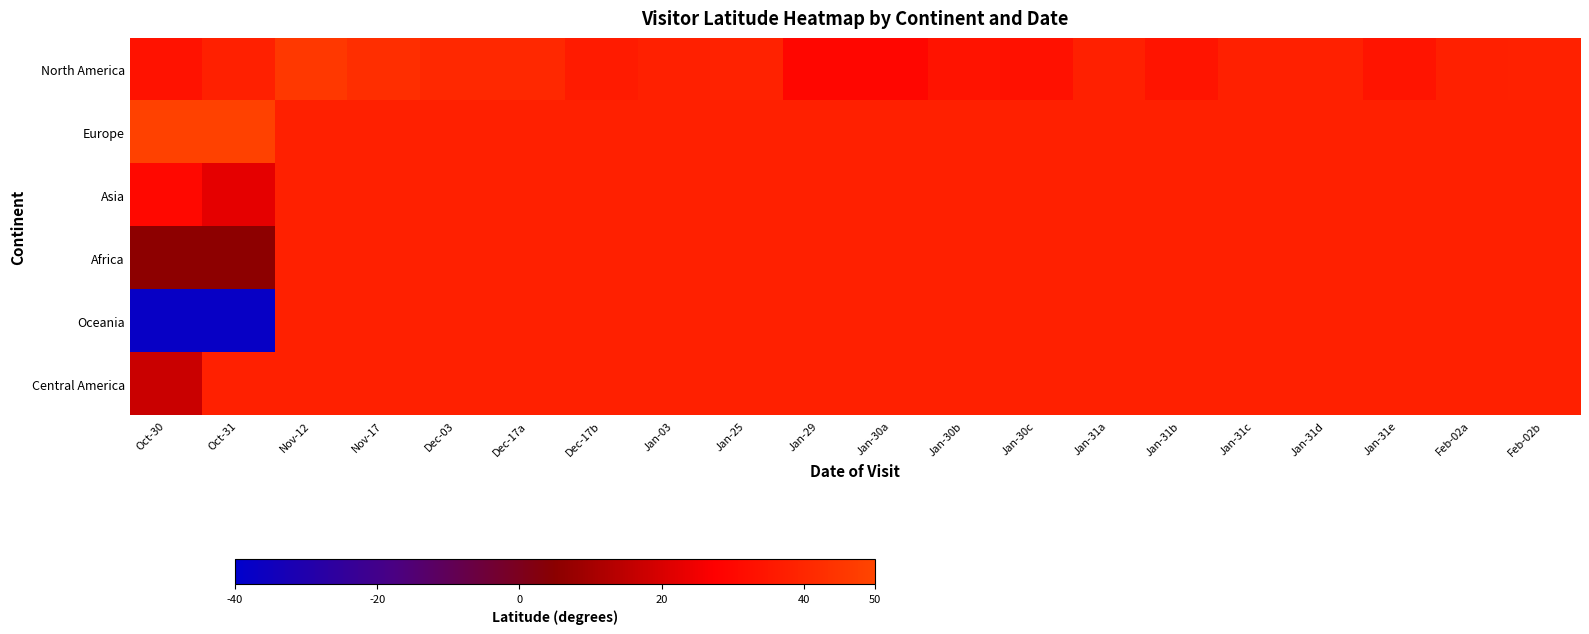

What is the total value across all series at Jan-03?

226.5